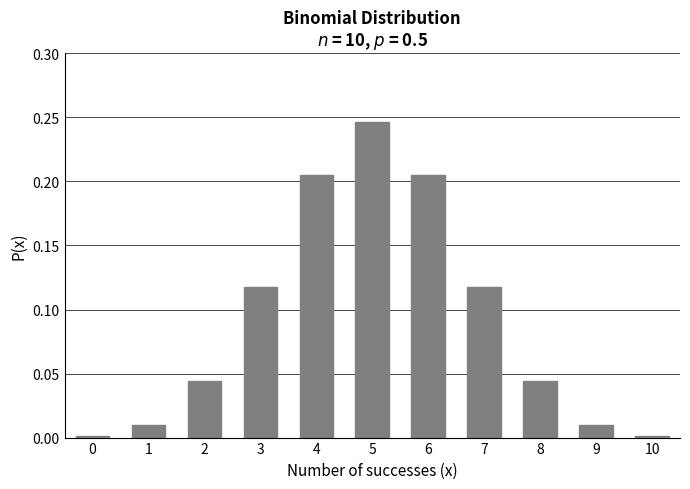

Is it true that the value at 2 is 0.0?

True